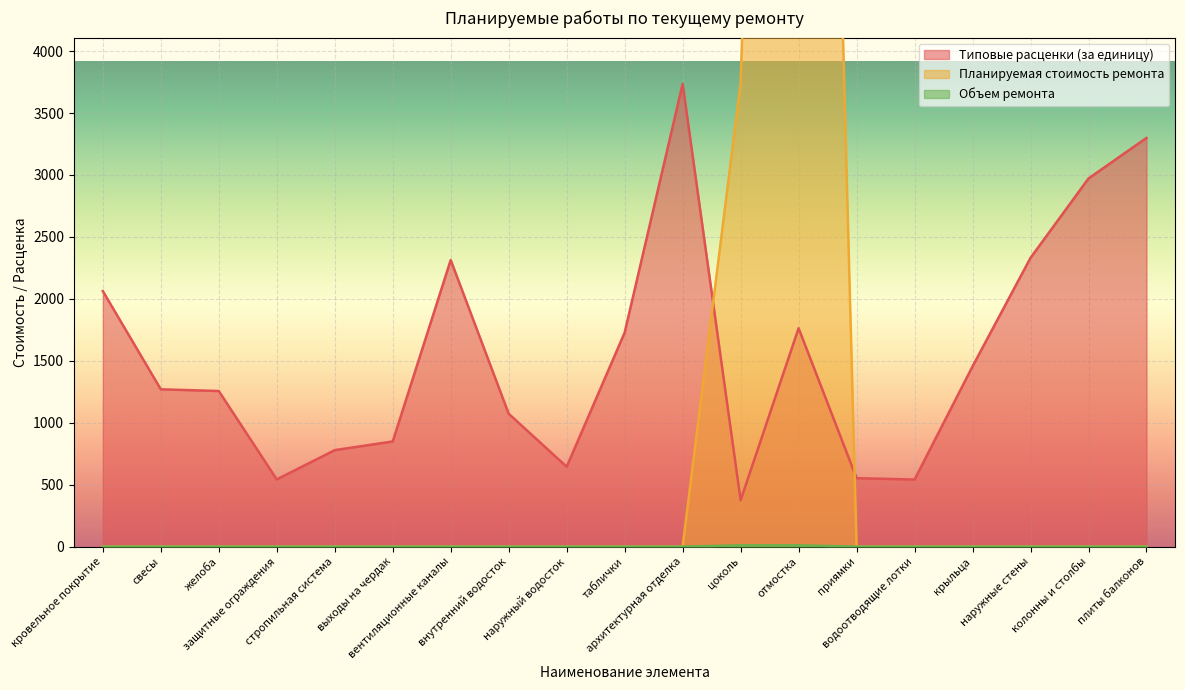

At which label is Объем ремонта closest to 5?

кровельное покрытие